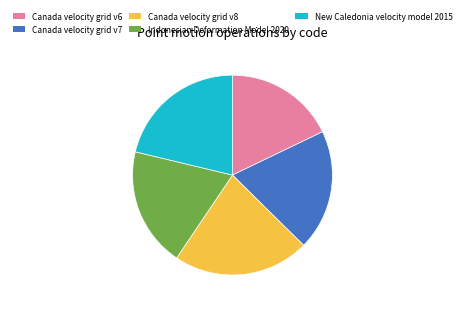

Is it true that Indonesian Deformation Model 2020 is 19% of the pie?

True